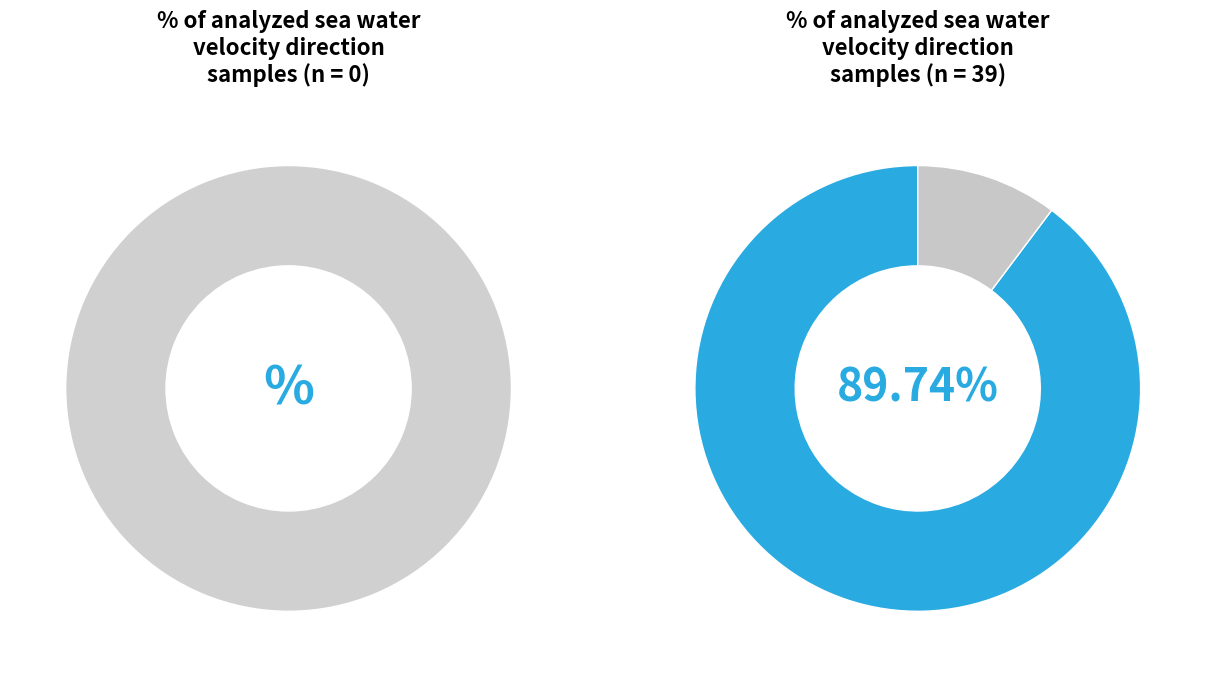

What is the ratio of the value at direction_of_sea_water_velocity to the value at 3?

1.0